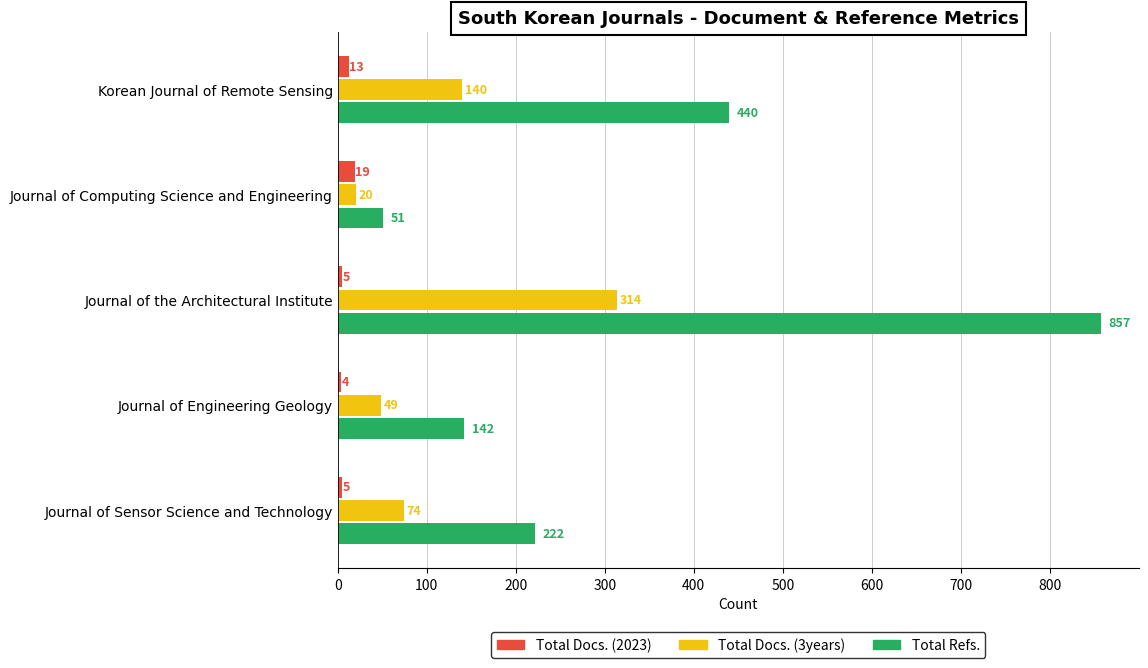

How many distinct data groups are displayed?

3